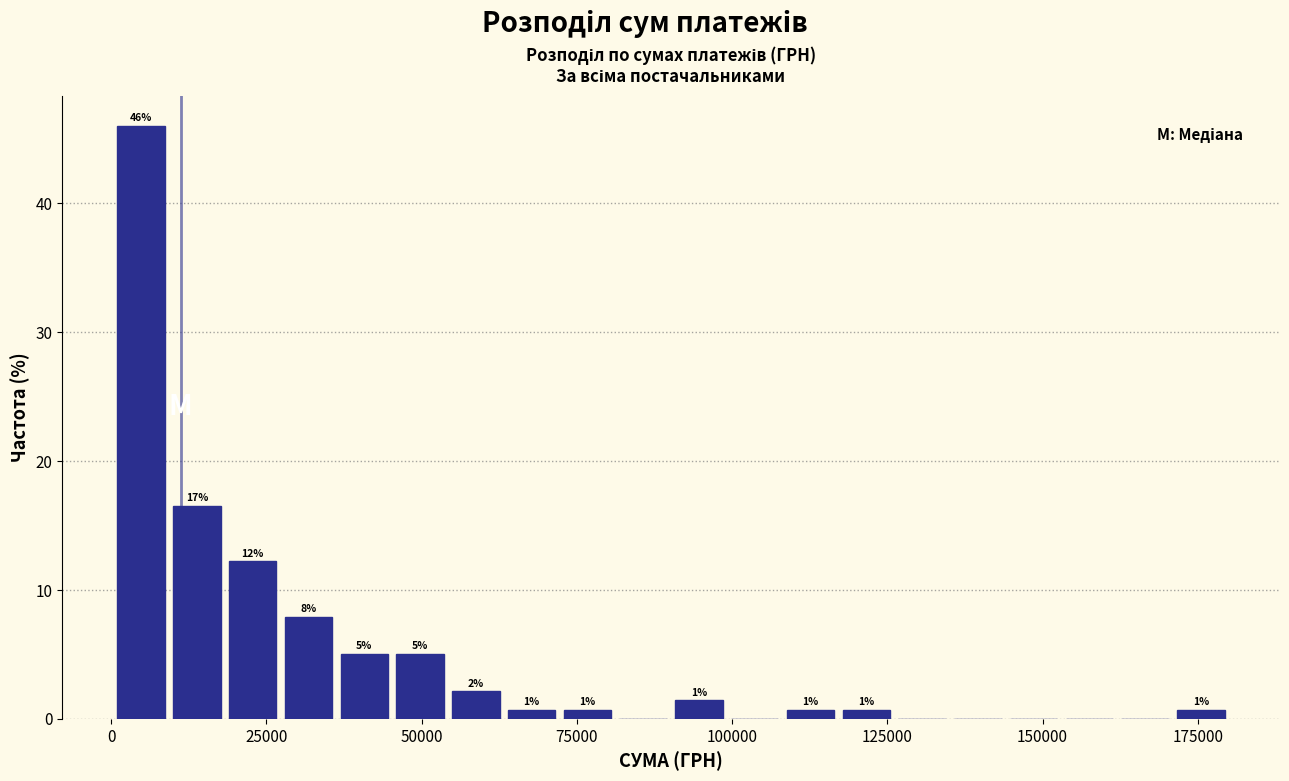

Read against the x-axis, roughly where is the centre of the tallest bar?

5000